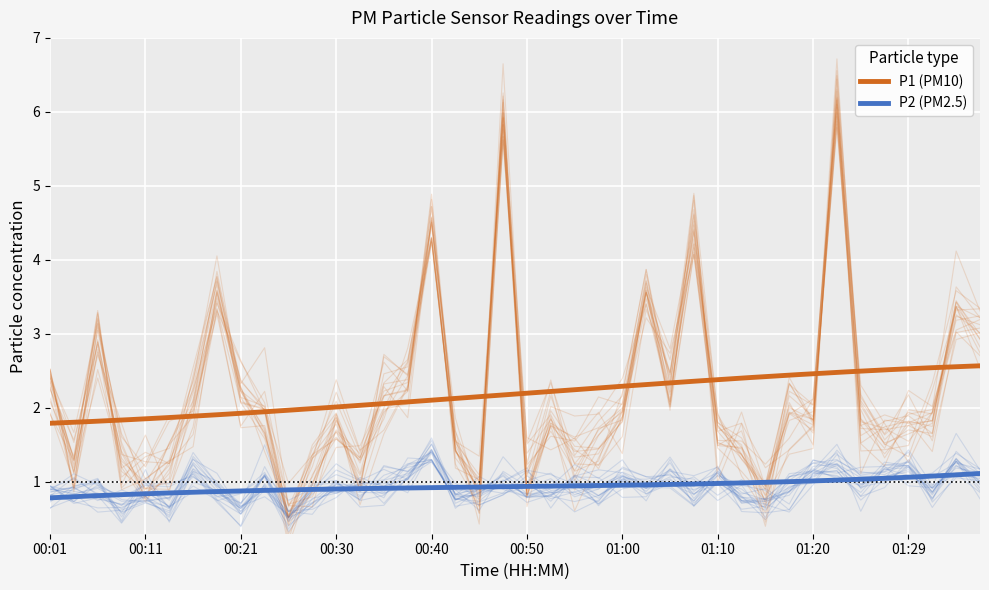

What is the difference between the maximum and minimum values?

6.3